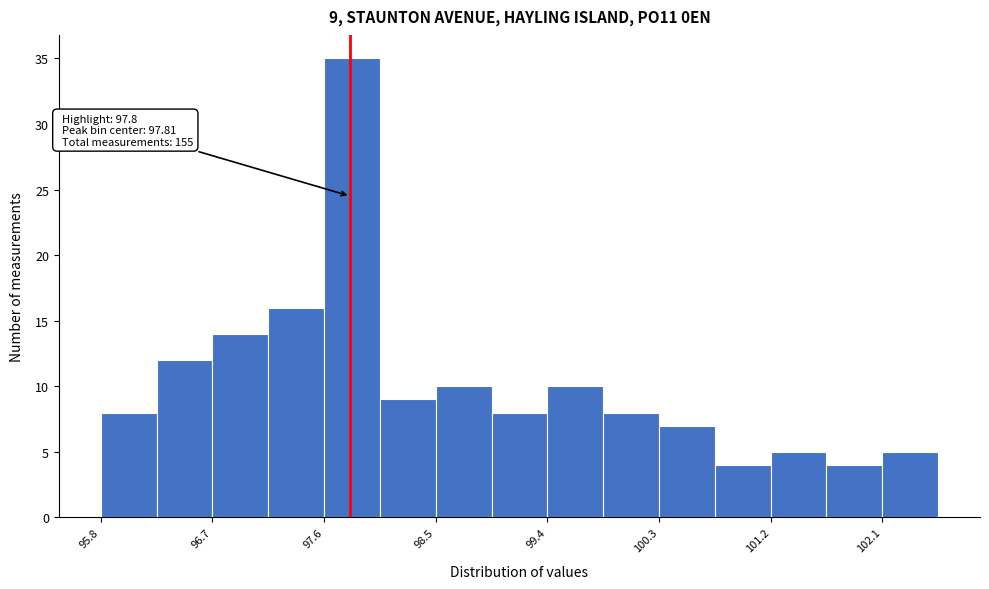

Over which range of the x-axis is the bar tallest?

97.6 to 98.0